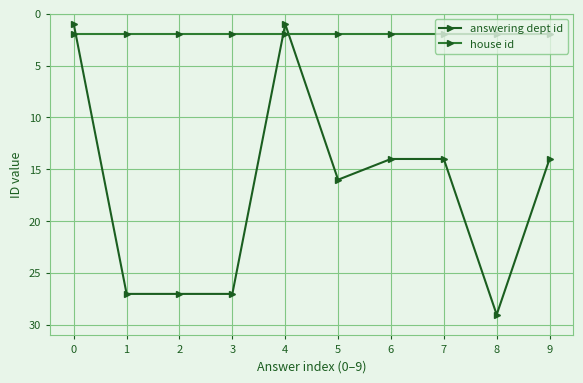

Where do answering dept id and house id first cross each other?

0 and 1